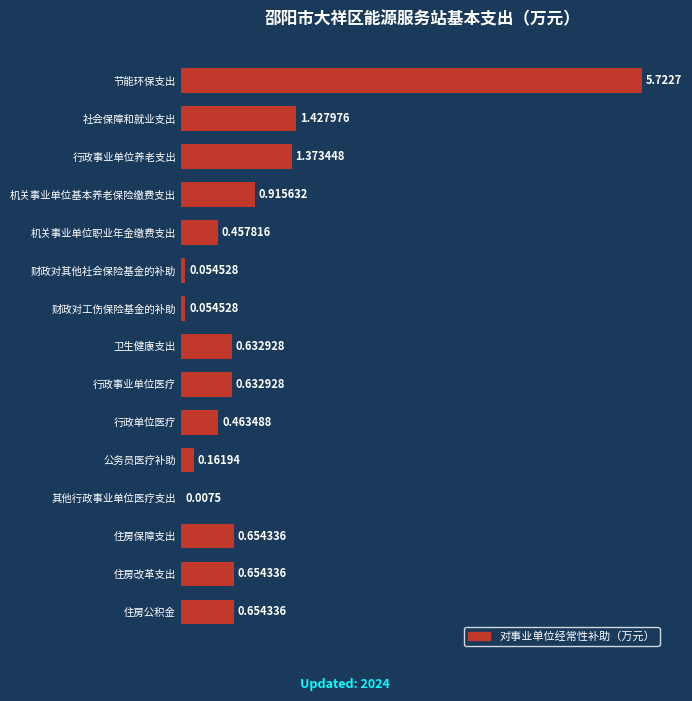

Count the number of data series in this chart.

1